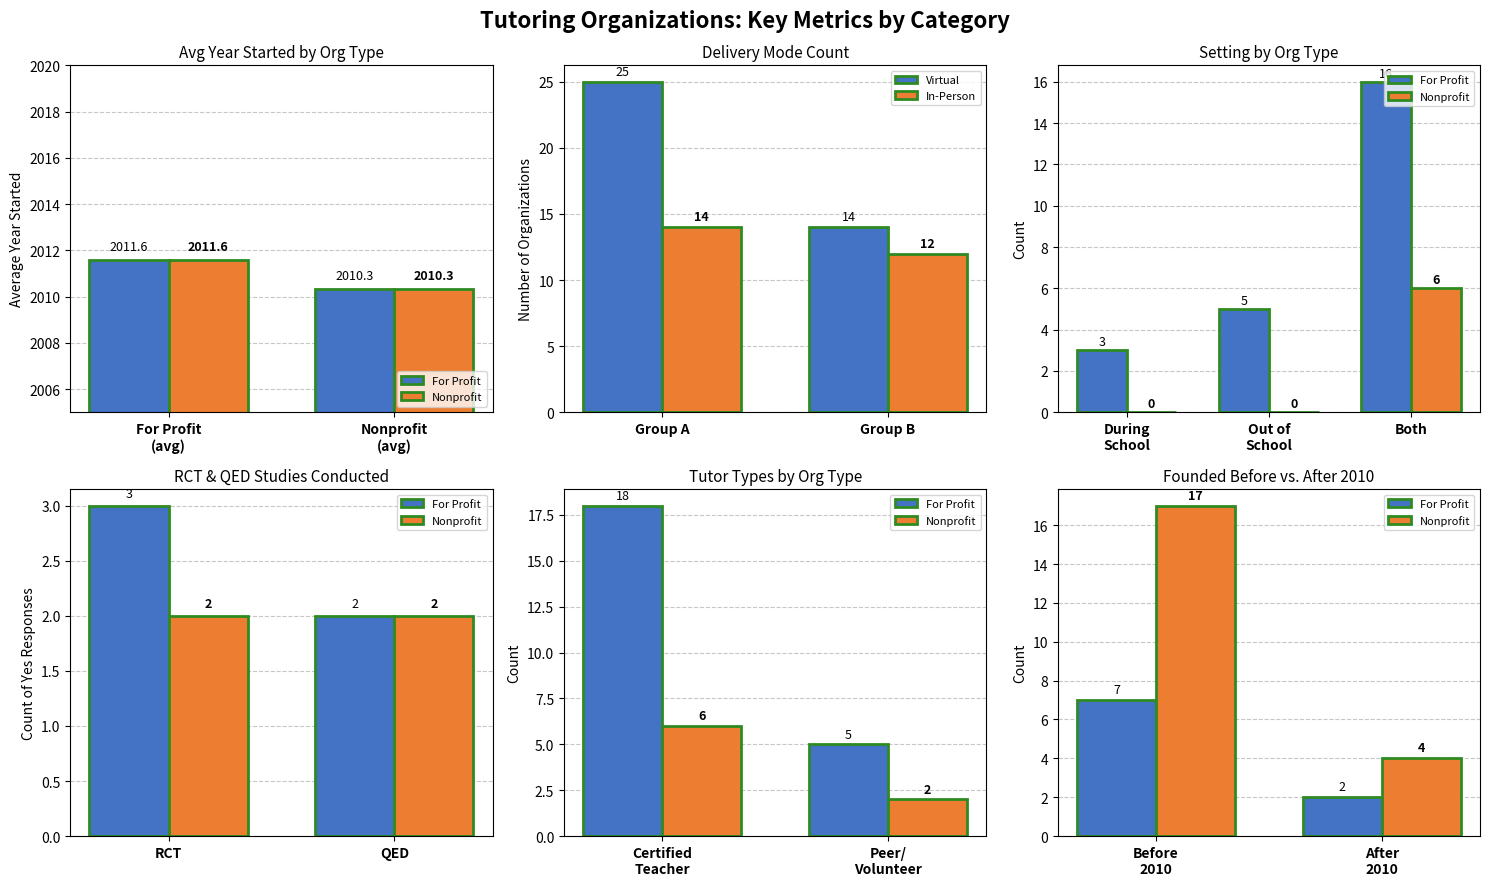

Is the value of In-Person at Group B greater than the value of Virtual at Group A?

No